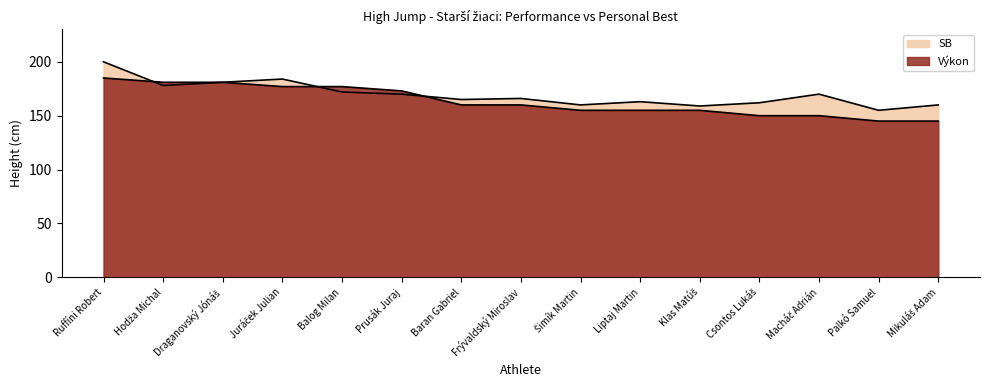

List the series in order of their overall mean, highest first.

SB, Výkon